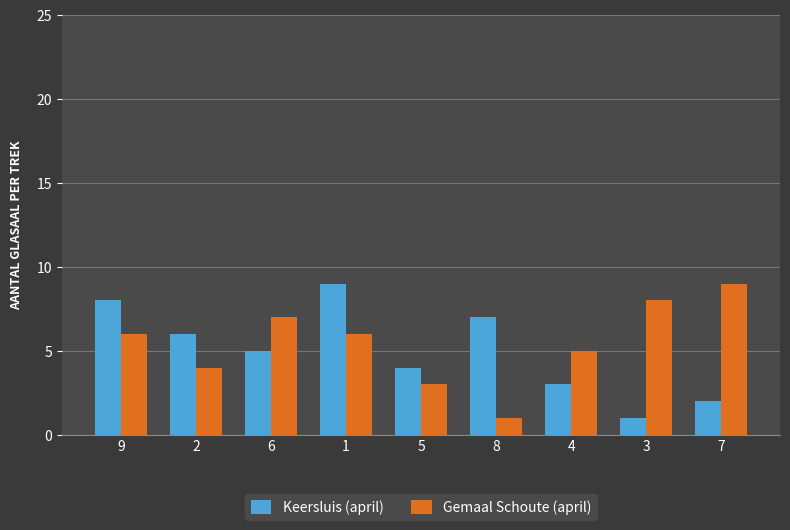

The Keersluis (april) series shows 9 at 1. True or false?

True